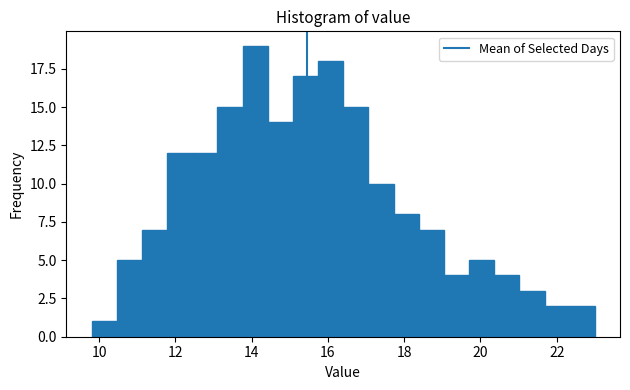

Around what value on the x-axis is the tallest bar? Give the approximate position of its centre, as read against the axis.

14.0